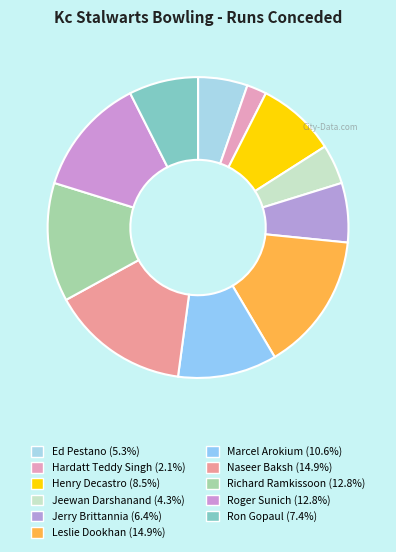

To the nearest percent, what is the average slice percentage?

9%